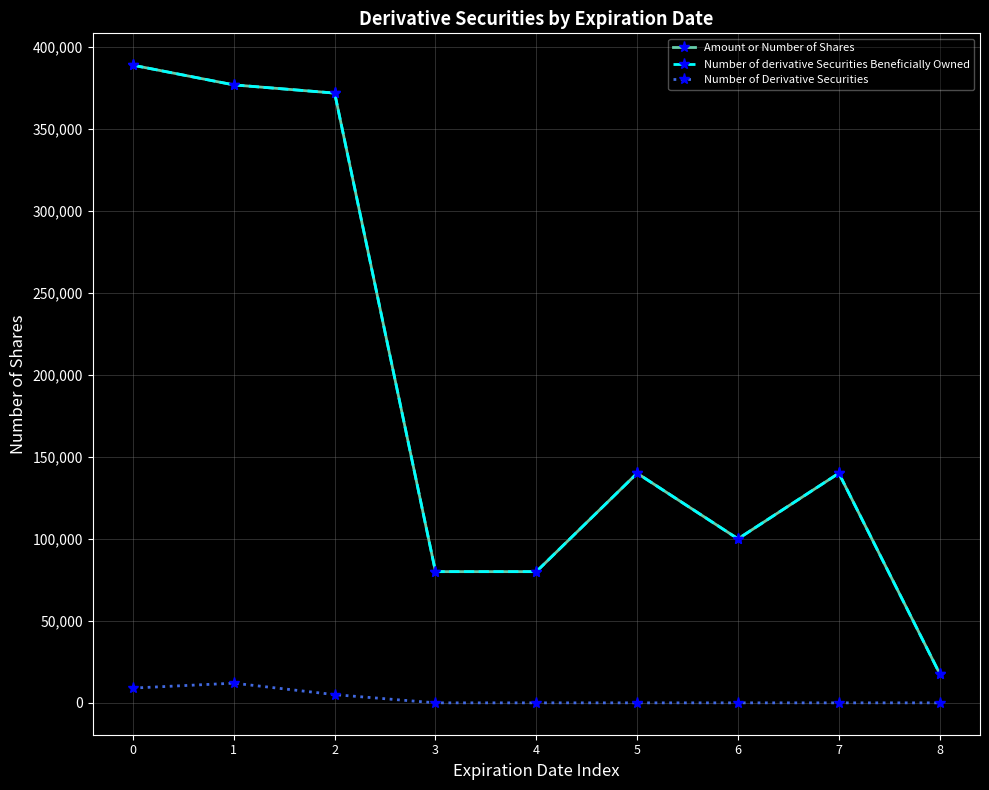

Does the chart display data point markers on the line(s)?

Yes